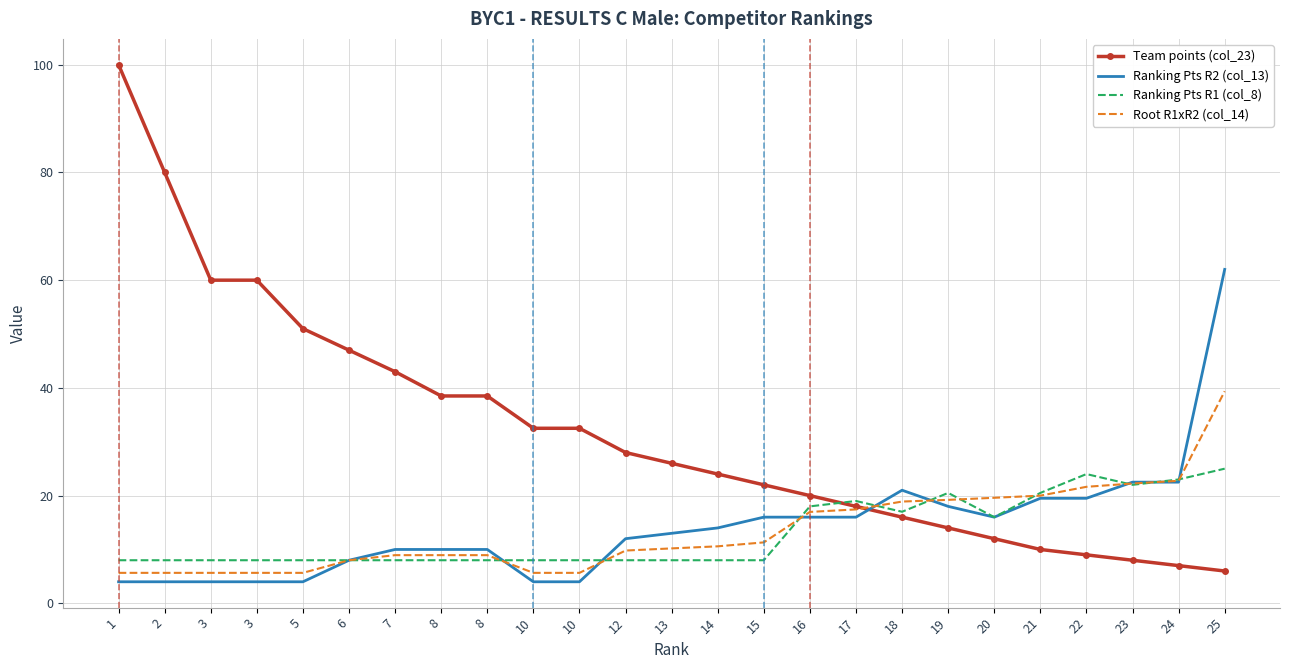

What is the difference between the Root R1xR2 (col_14) values at 8 and 3?

3.3